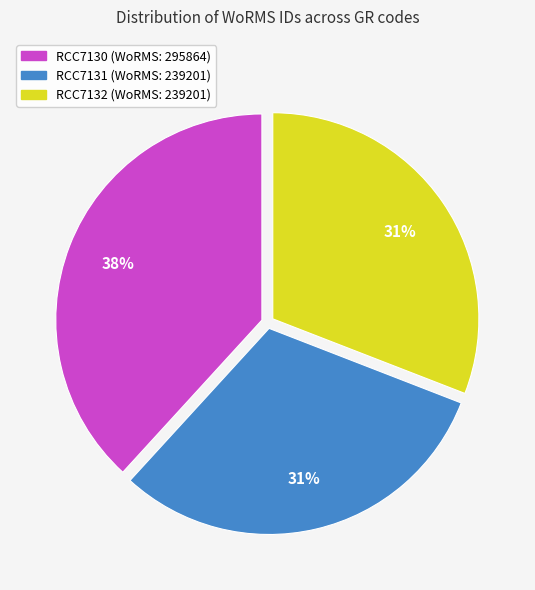

What percentage is the RCC7131 slice, to the nearest percent?

31%